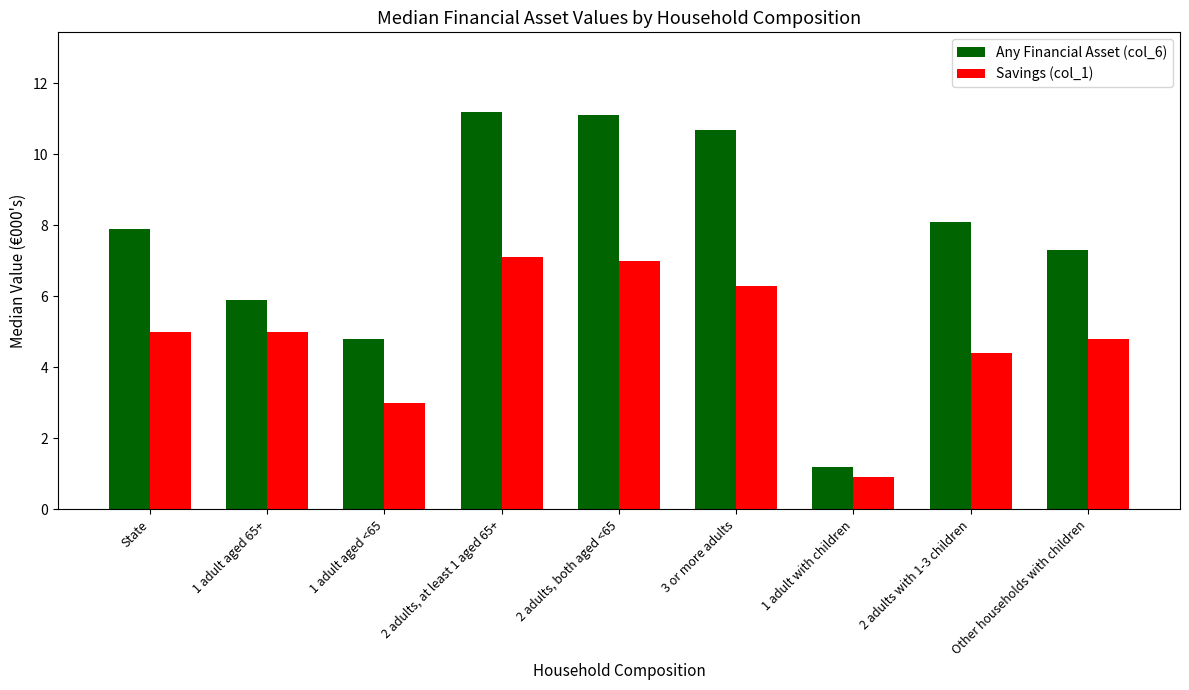

What is the value of the Savings (col_1) bar at the 7th from the left?

0.9